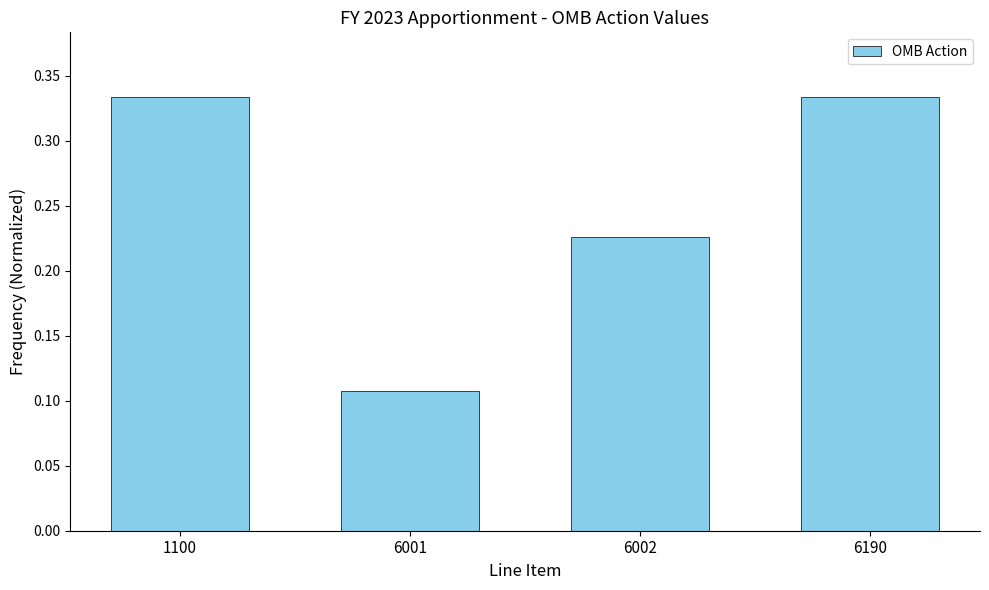

Which category has the lowest value across all series?

6001